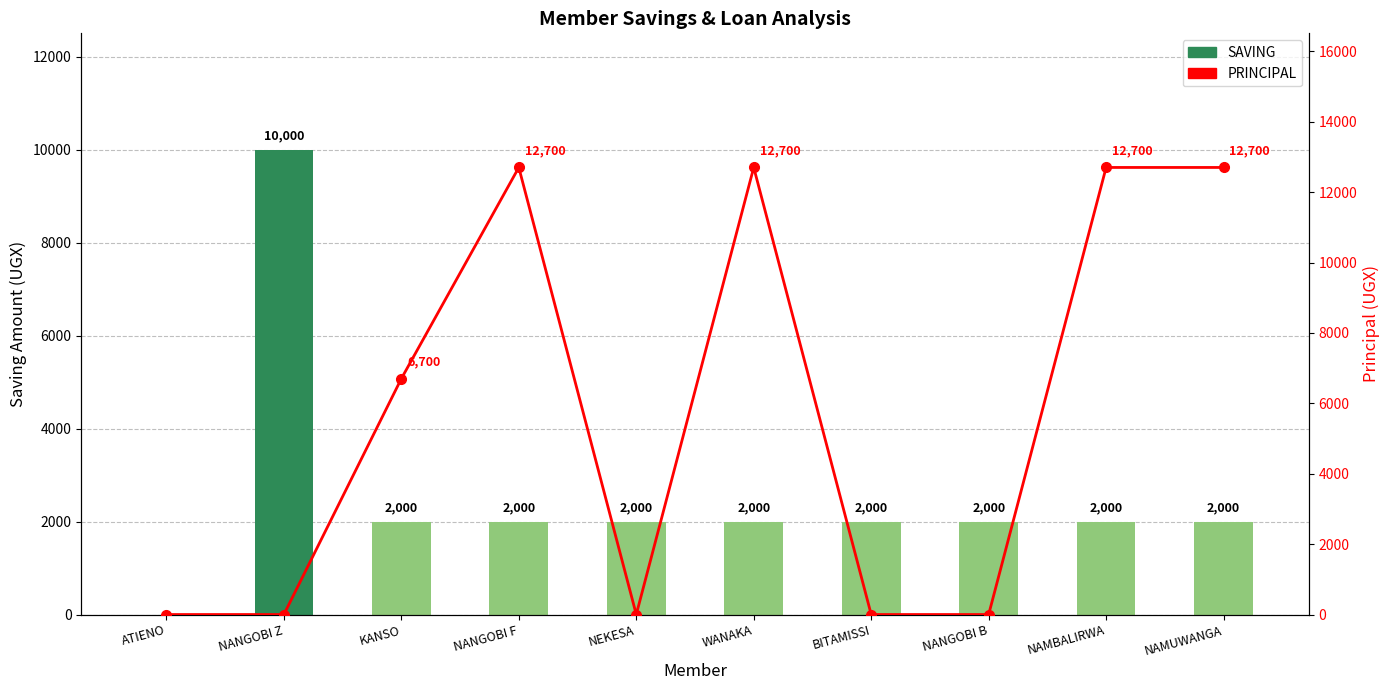

Is the value of SAVING at NAMBALIRWA greater than the value of PRINCIPAL at NANGOBI Z?

Yes